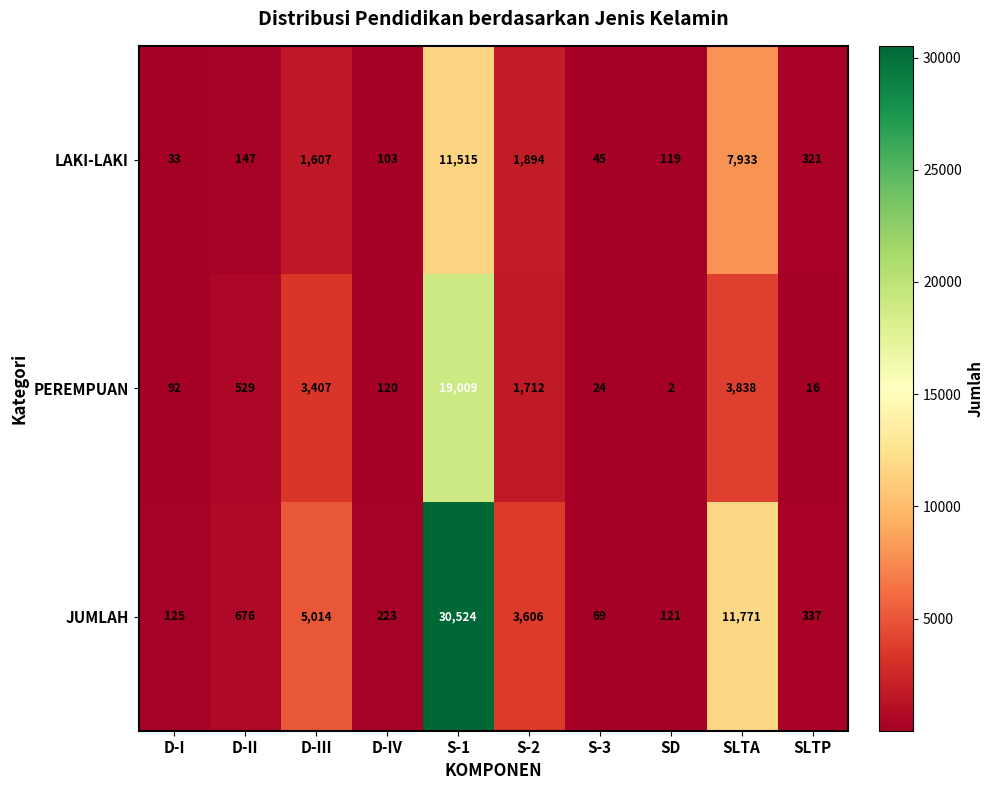

What is the difference between the maximum and minimum values in the JUMLAH series?

30455